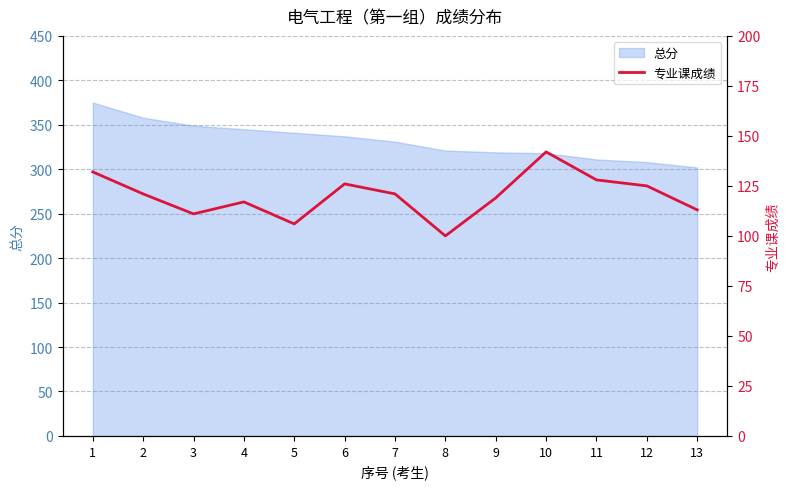

Is it true that the value at 13 is 113?

True